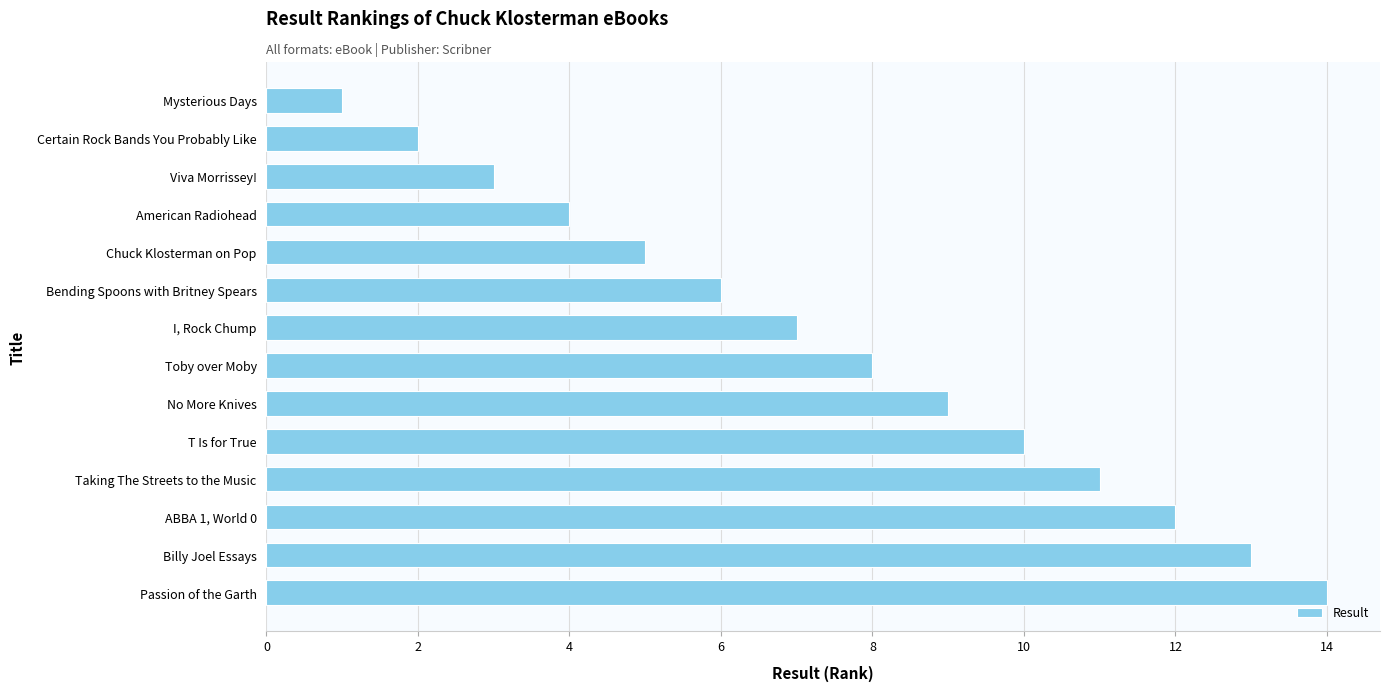

What is the difference between the second highest and second lowest values?

11